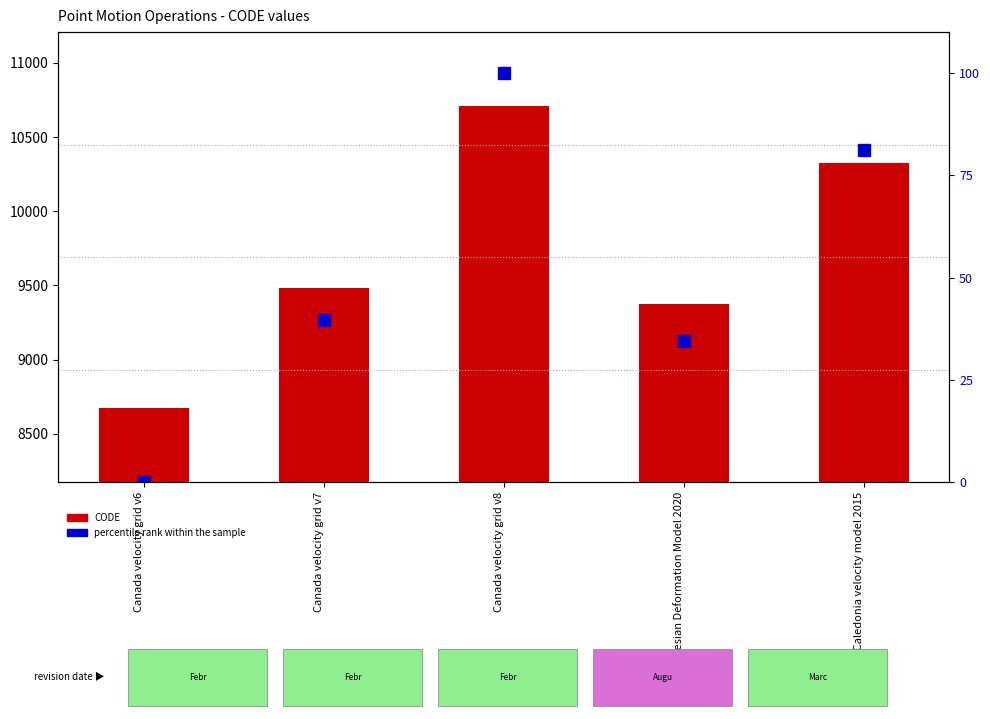

How many data points in percentile rank within the sample are less than 39?

2